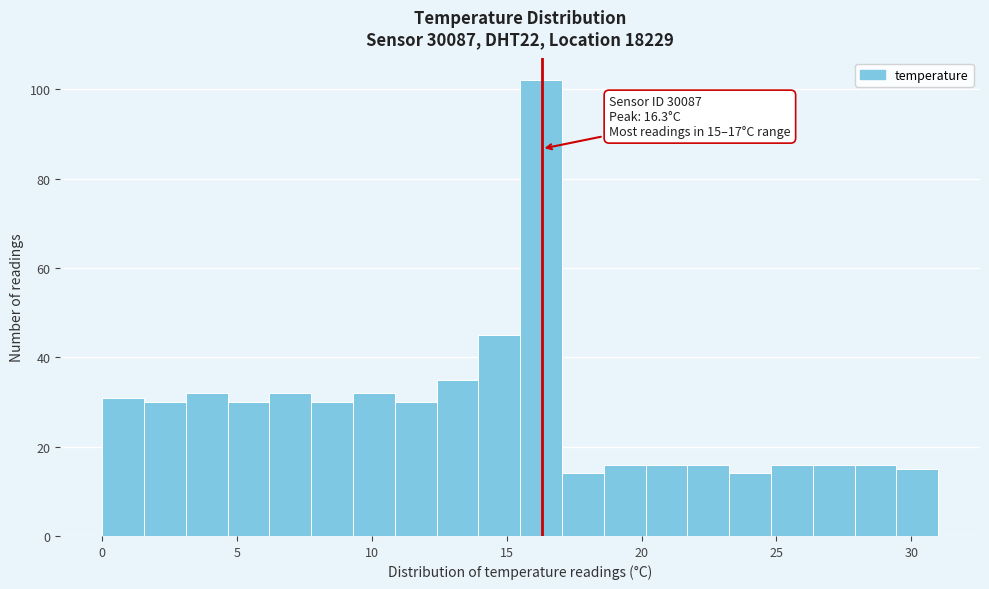

Read against the x-axis, roughly where is the centre of the tallest bar?

16.5